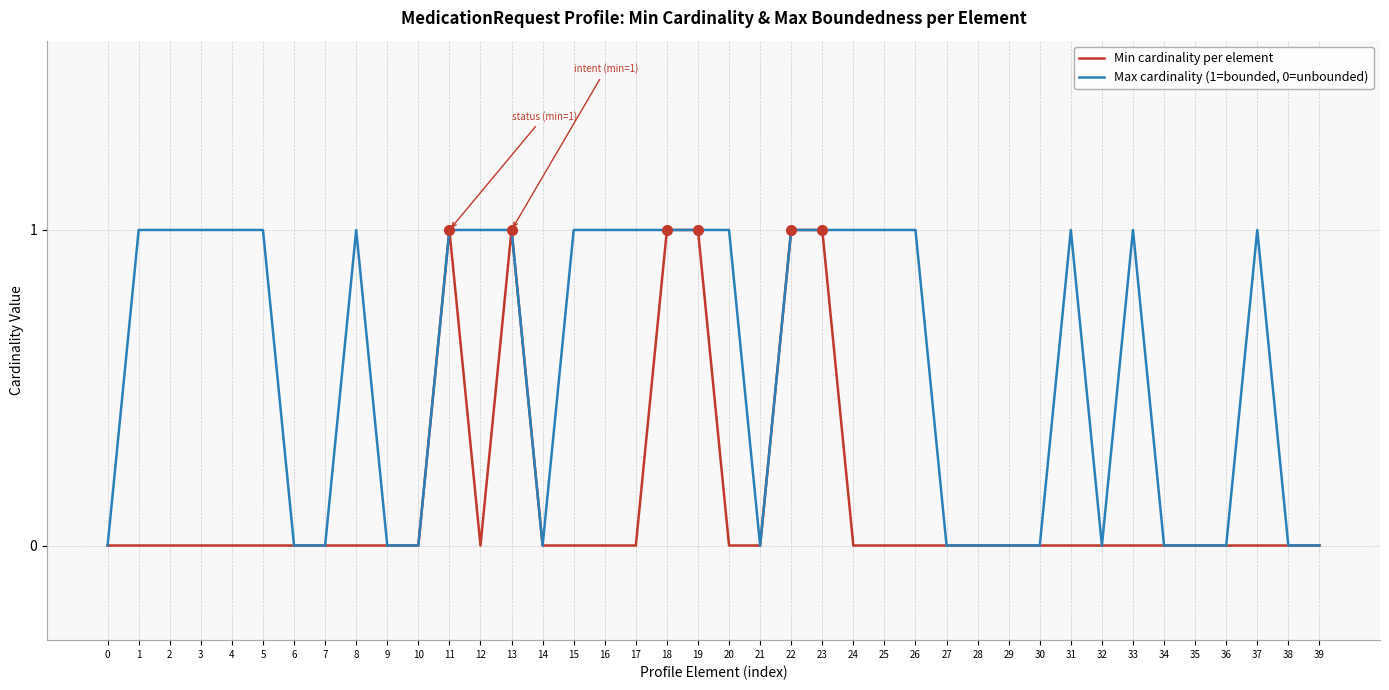

What are all the series names shown in the legend?

Min cardinality per element, Max cardinality (1=bounded, 0=unbounded)